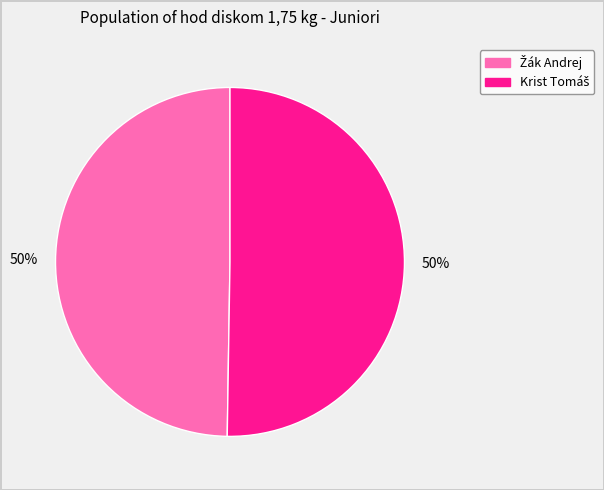

To the nearest percent, what is the average slice percentage?

50%